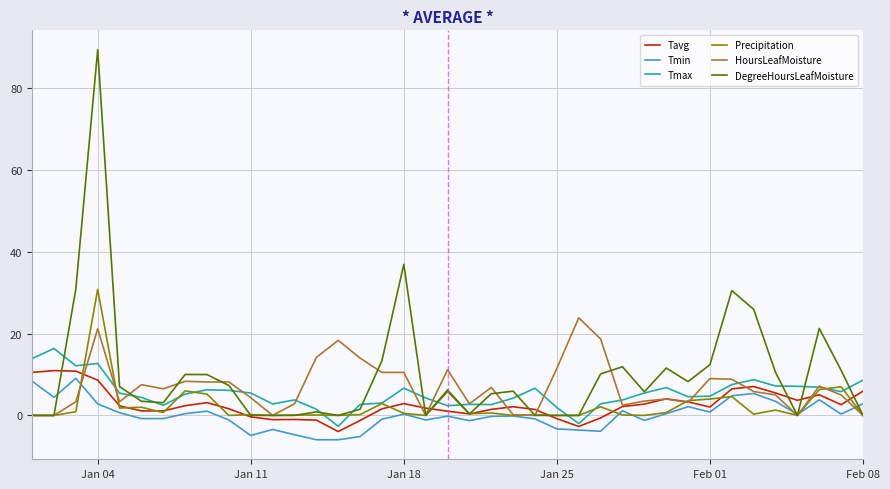

Which series has the widest spread of values?

DegreeHoursLeafMoisture